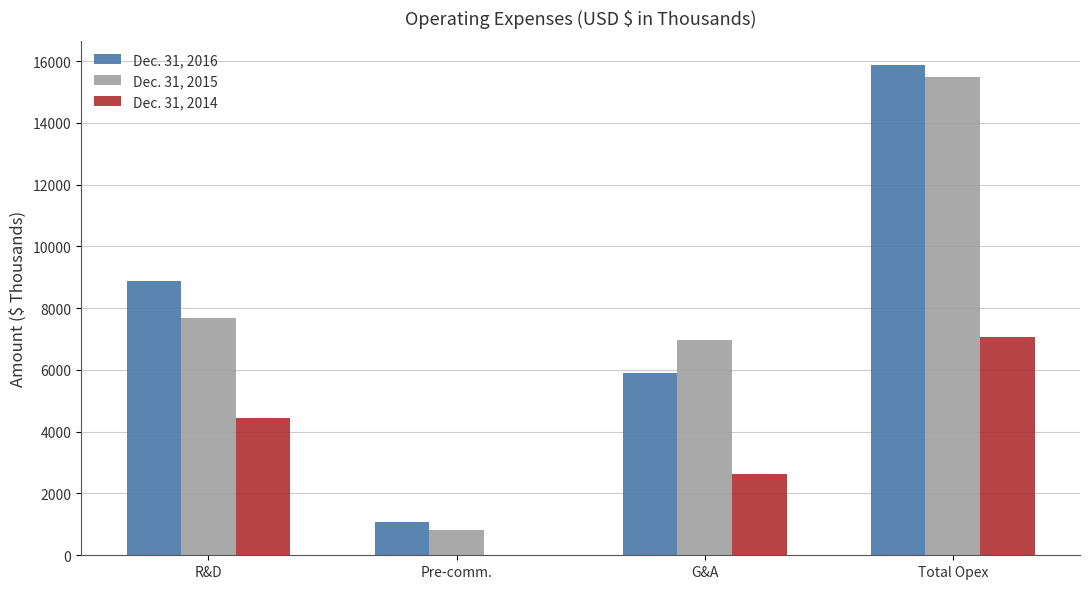

Which series has the largest total across all categories?

Dec. 31, 2016